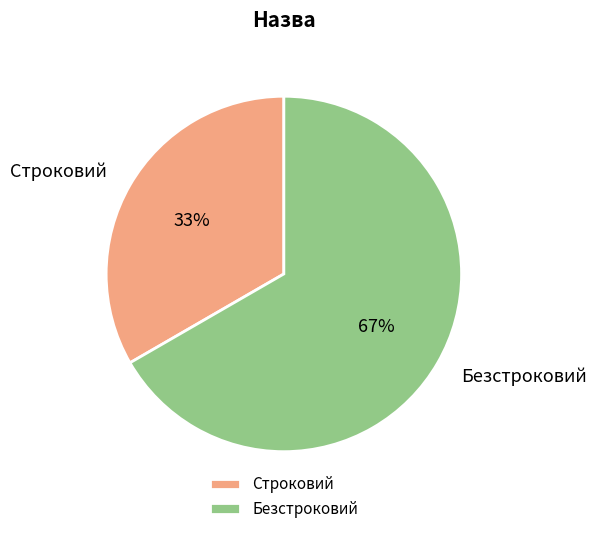

How many segments does this pie chart have?

2